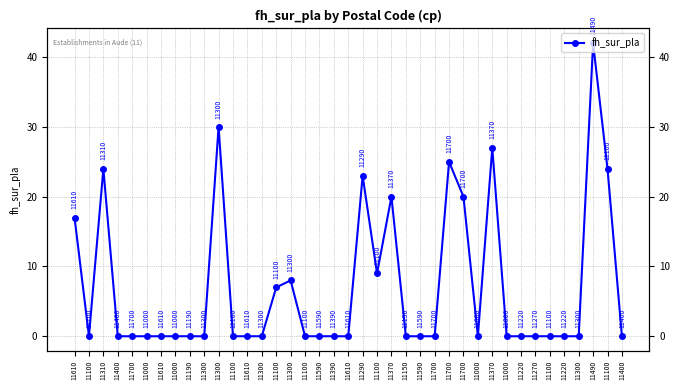

At which category does the chart reach its peak across all series?

11490